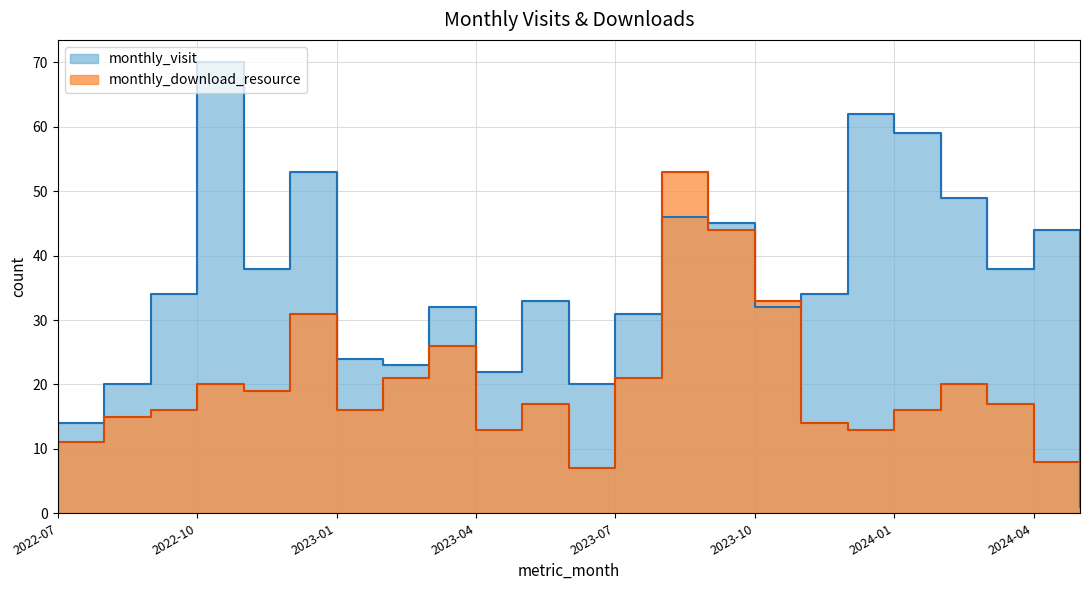

Rank the series by their maximum value, from lowest to highest.

monthly_download_resource, monthly_visit